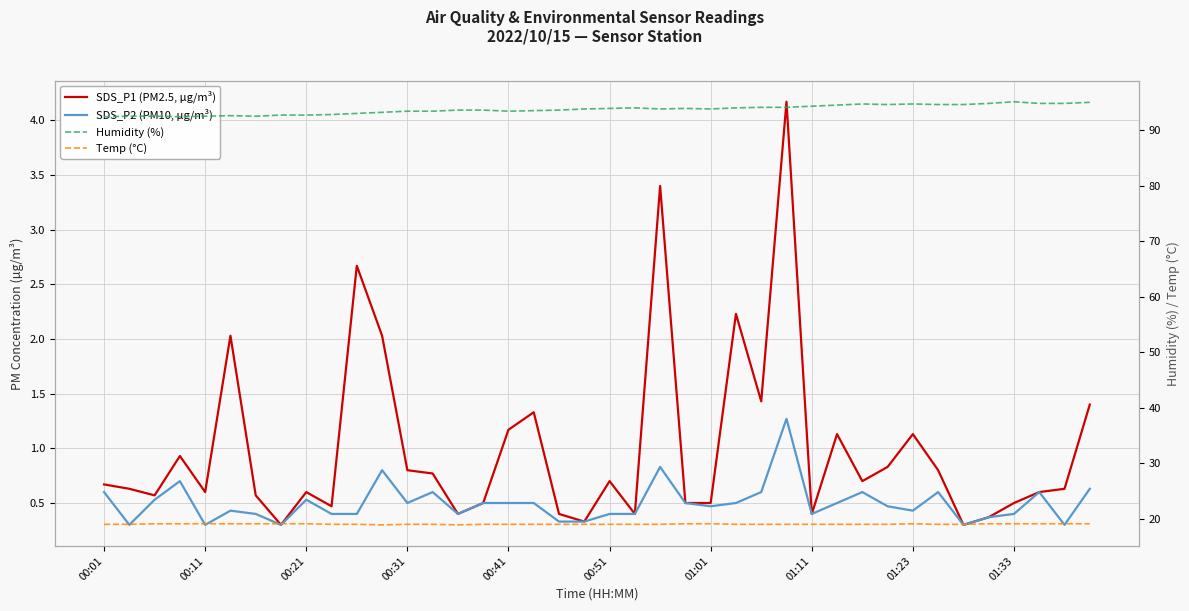

True or false: SDS_P2 (PM10, µg/m³) and Humidity (%) cross at least once.

False